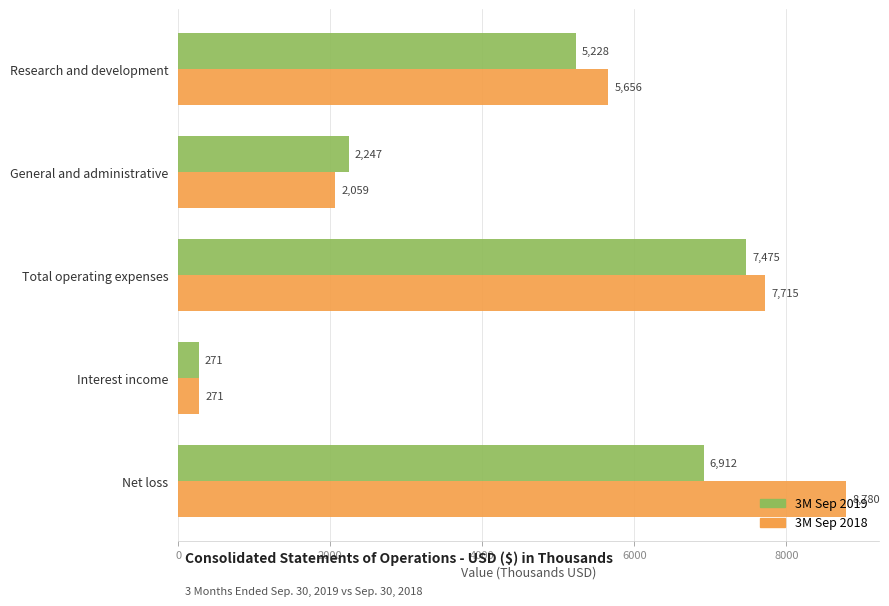

How many values in the 3M Sep 2018 series are below 5656?

2